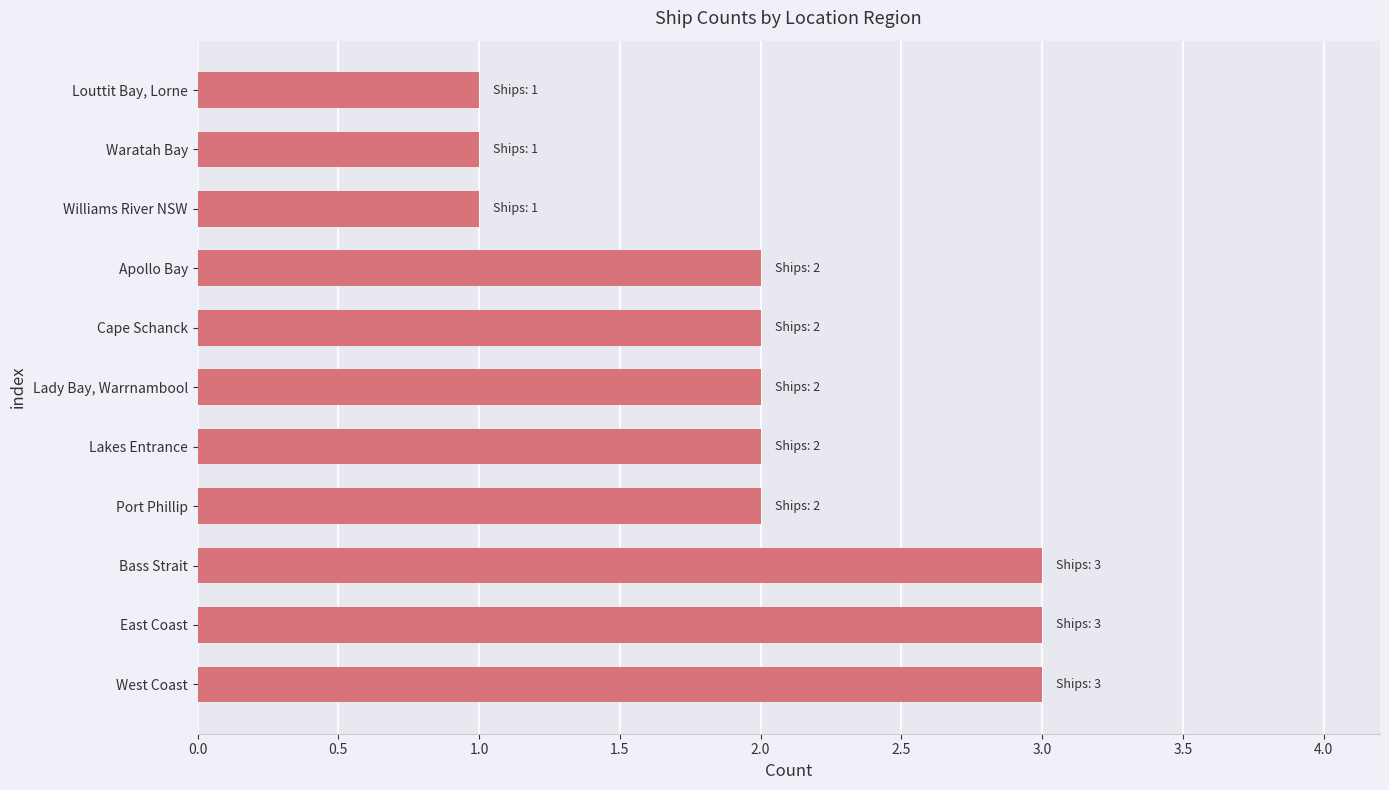

What is the sum of the values at Waratah Bay and Bass Strait?

4